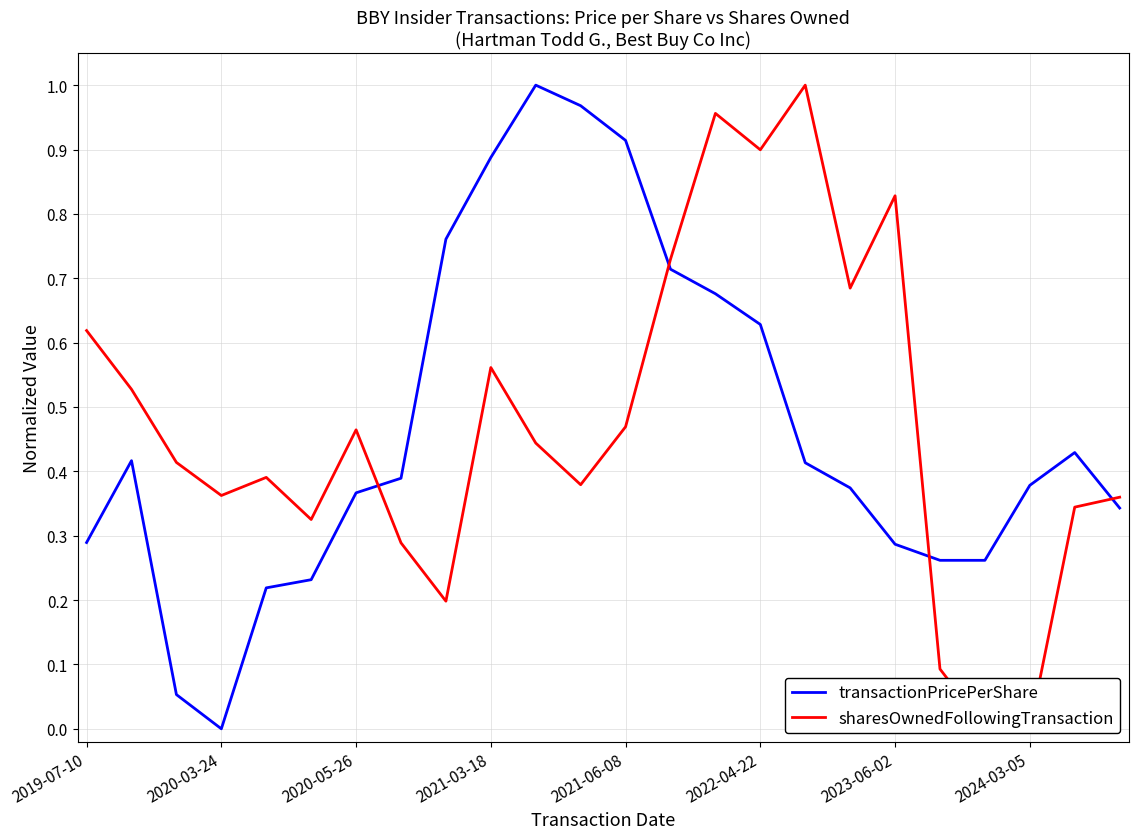

At which label does sharesOwnedFollowingTransaction reach its peak?

16